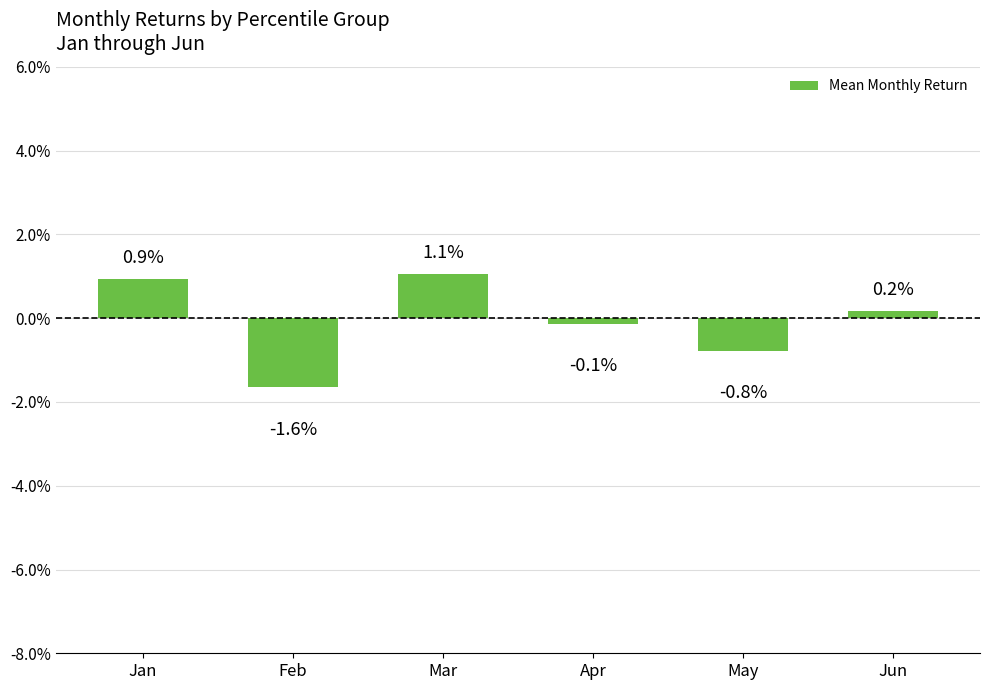

Where does the data first go above 0?

Jan